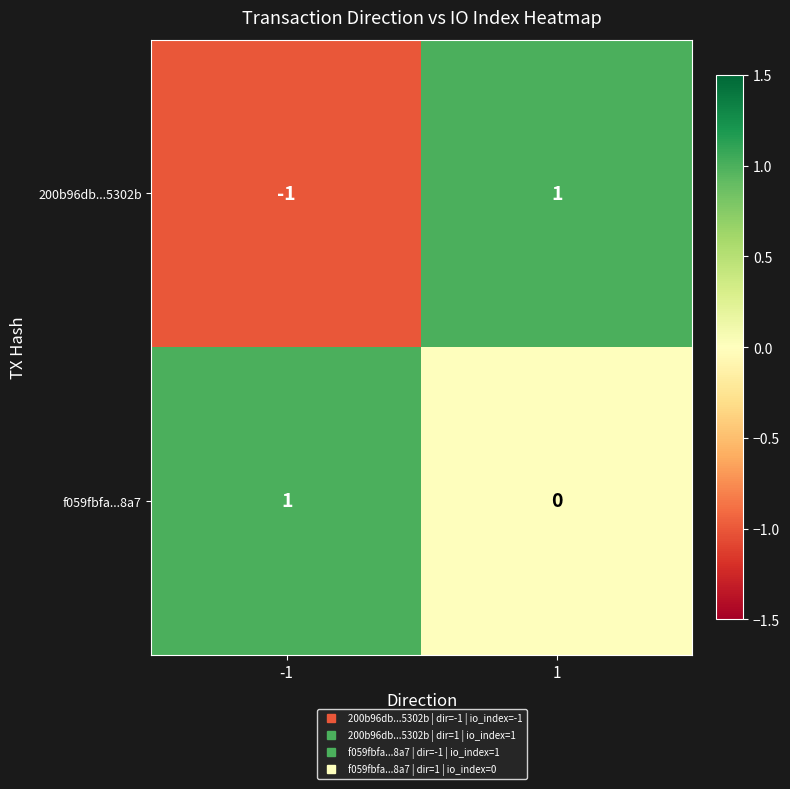

The f059fbfa...8a7 series shows 2 at -1. True or false?

False